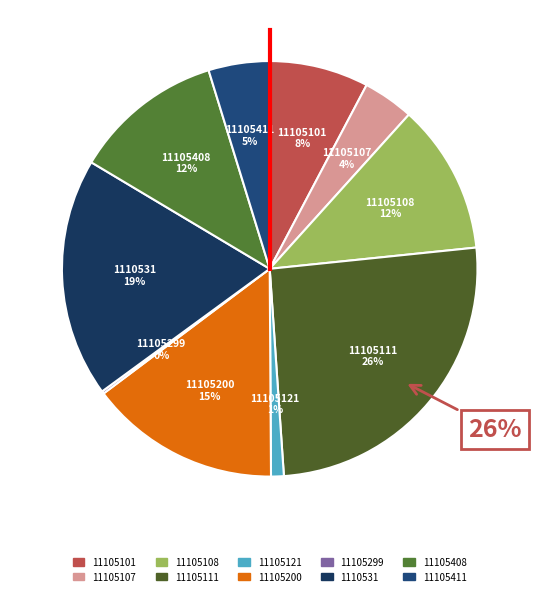

How many segments does this pie chart have?

10